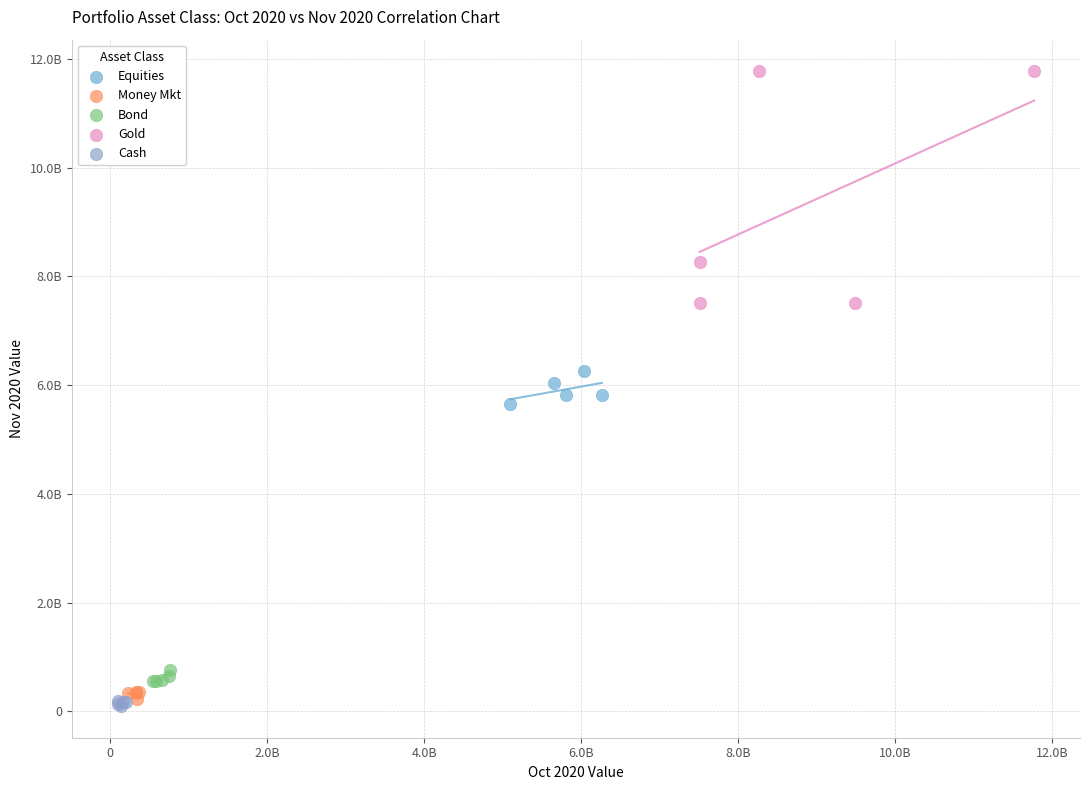

What are all the series names shown in the legend?

Equities, Money Mkt, Bond, Gold, Cash